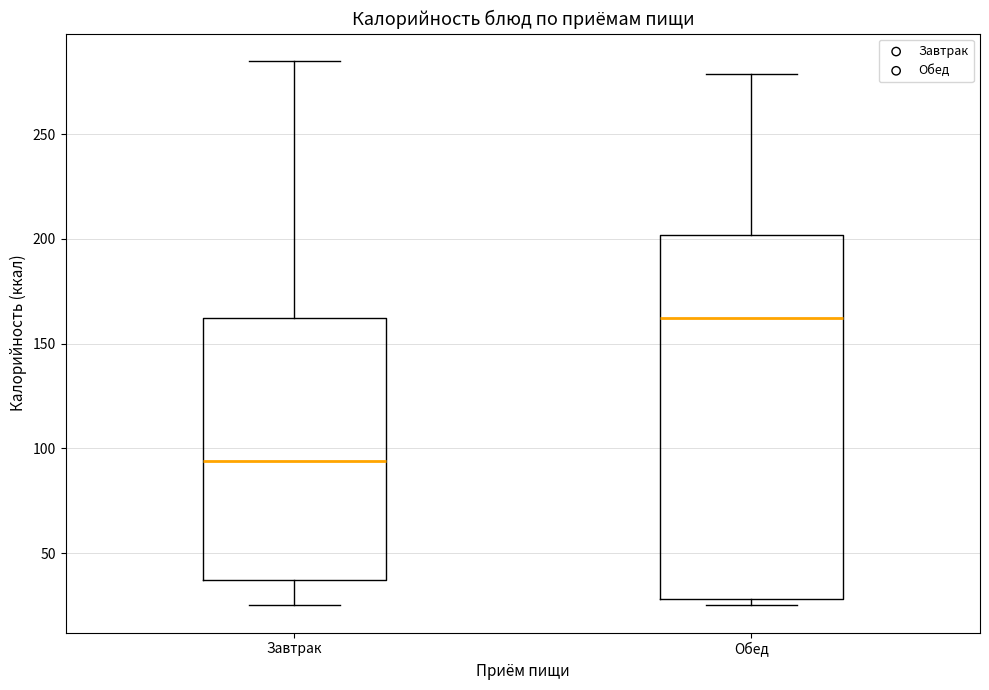

Reading left to right, read every box against the y-axis: the position of its median line, the range the box covers, and the ends of its whiskers. The values are not printed on the chart, so give them approximately, as read against the axis.

Завтрак: median 95, box 35 to 160, whiskers 25 to 285
Обед: median 160, box 30 to 200, whiskers 25 to 280